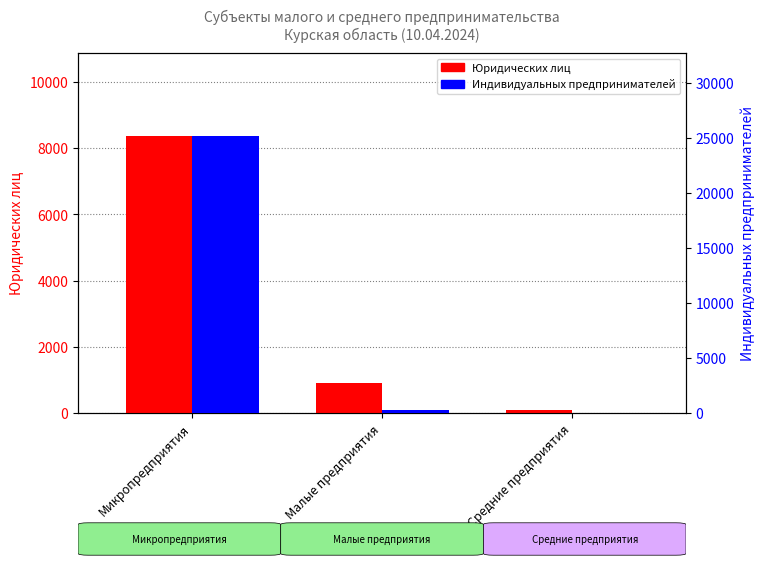

What is the maximum value for Индивидуальных предпринимателей?

25194